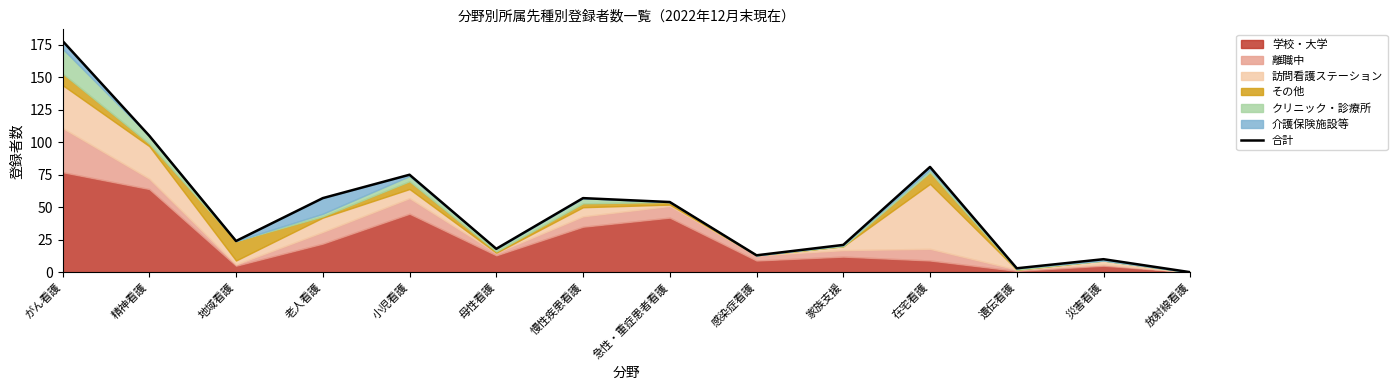

Where does the data first go above 54?

がん看護